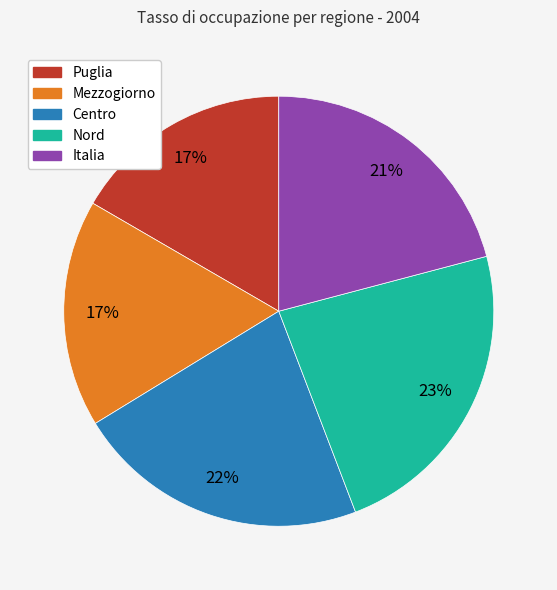

How many slices are in this pie chart?

5